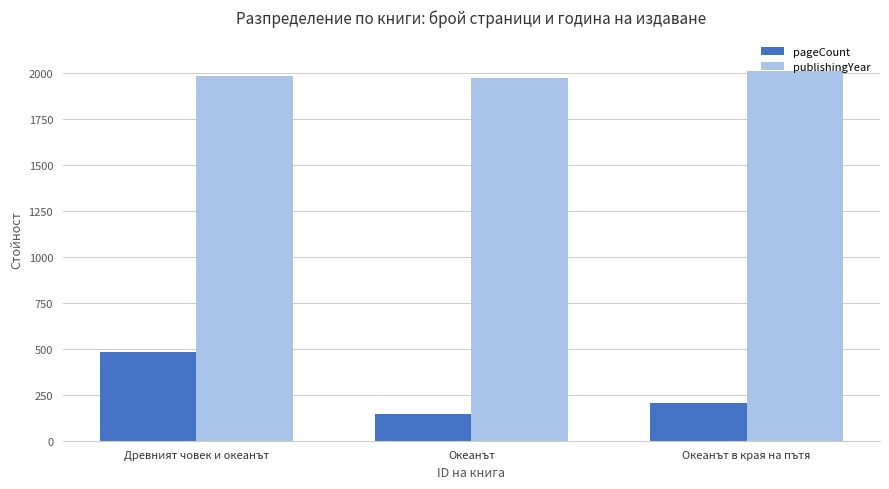

At how many categories does at least one series exceed 1730?

3